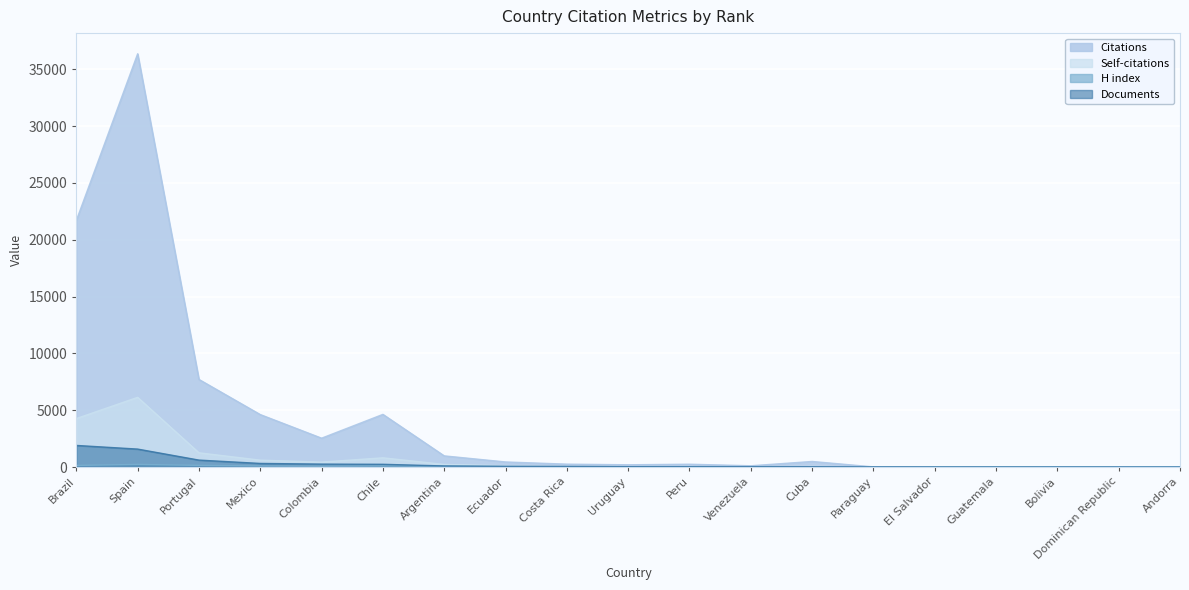

Reading right to left, transcribe all the data shown in this chart.

Citations: 1	0	14	4	11	13	490	110	248	198	254	447	982	4633	2539	4615	7707	36361	21695
Self-citations: 0	0	1	0	3	0	56	19	42	42	54	113	229	811	434	606	1251	6132	4265
H index: 3	5	9	6	5	11	29	38	33	31	24	31	67	100	66	97	145	230	140
Documents: 1	1	2	3	4	7	21	25	26	30	52	64	94	240	257	316	610	1579	1900